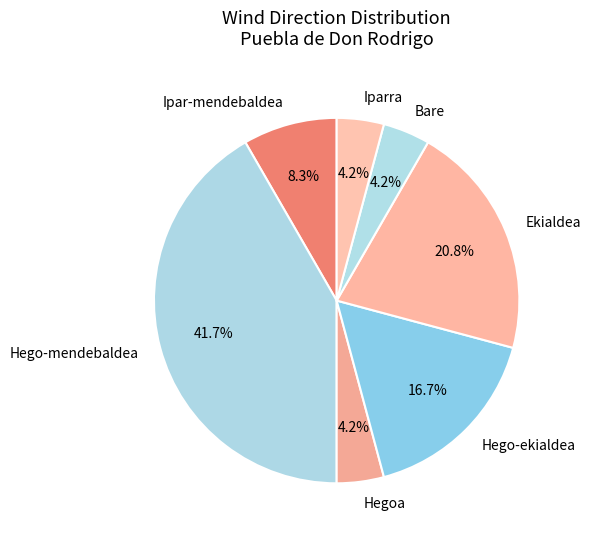

What percentage is NOT represented by Hego-ekialdea?

83.3%